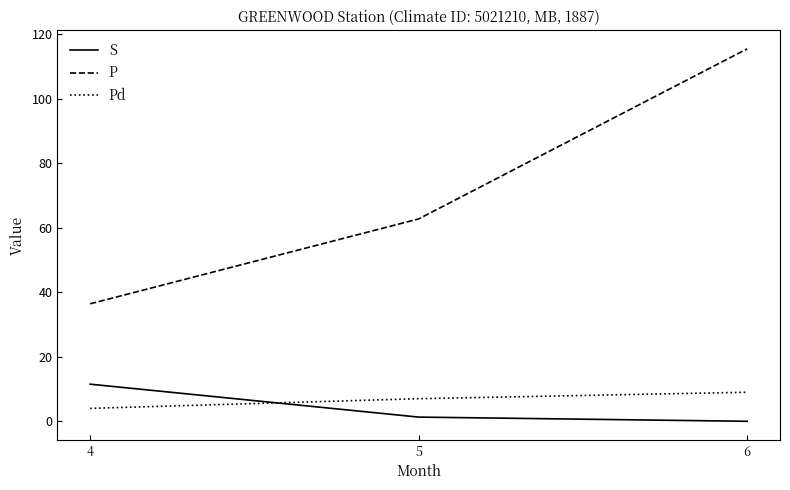

At which label is S closest to 5?

5